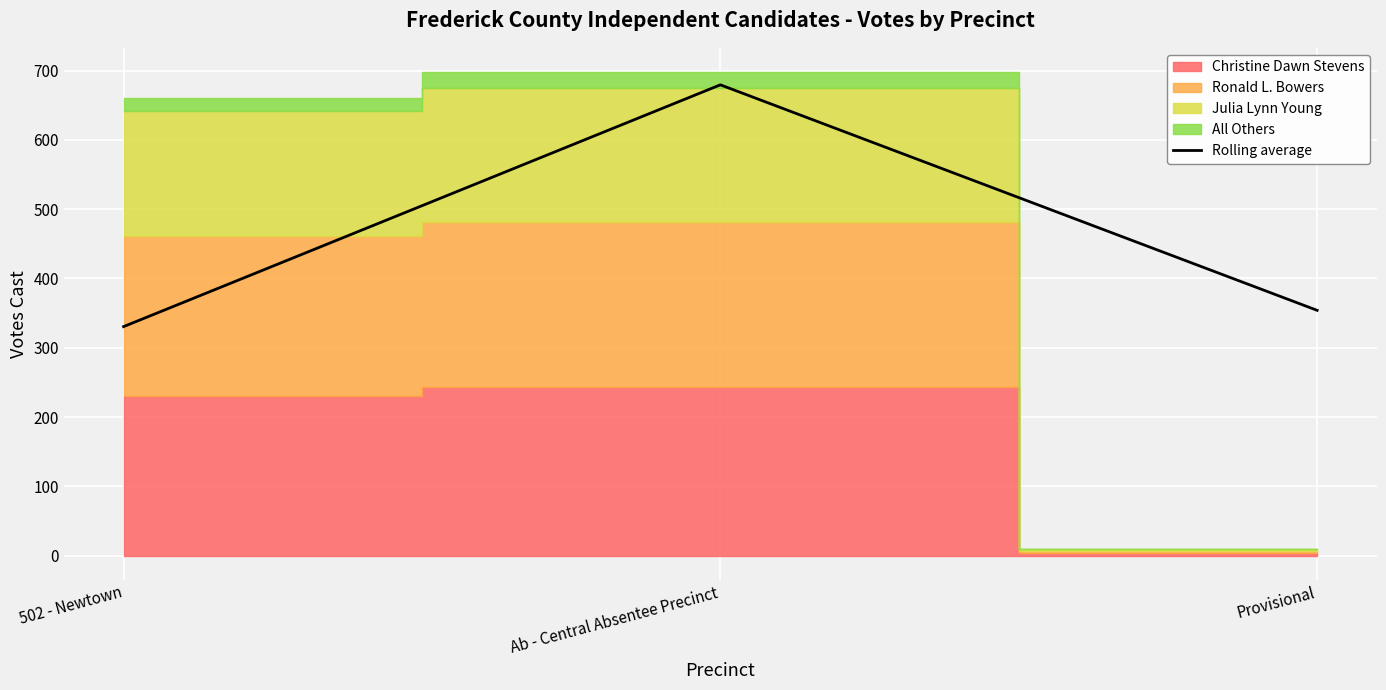

Does the chart display data point markers on the line(s)?

No